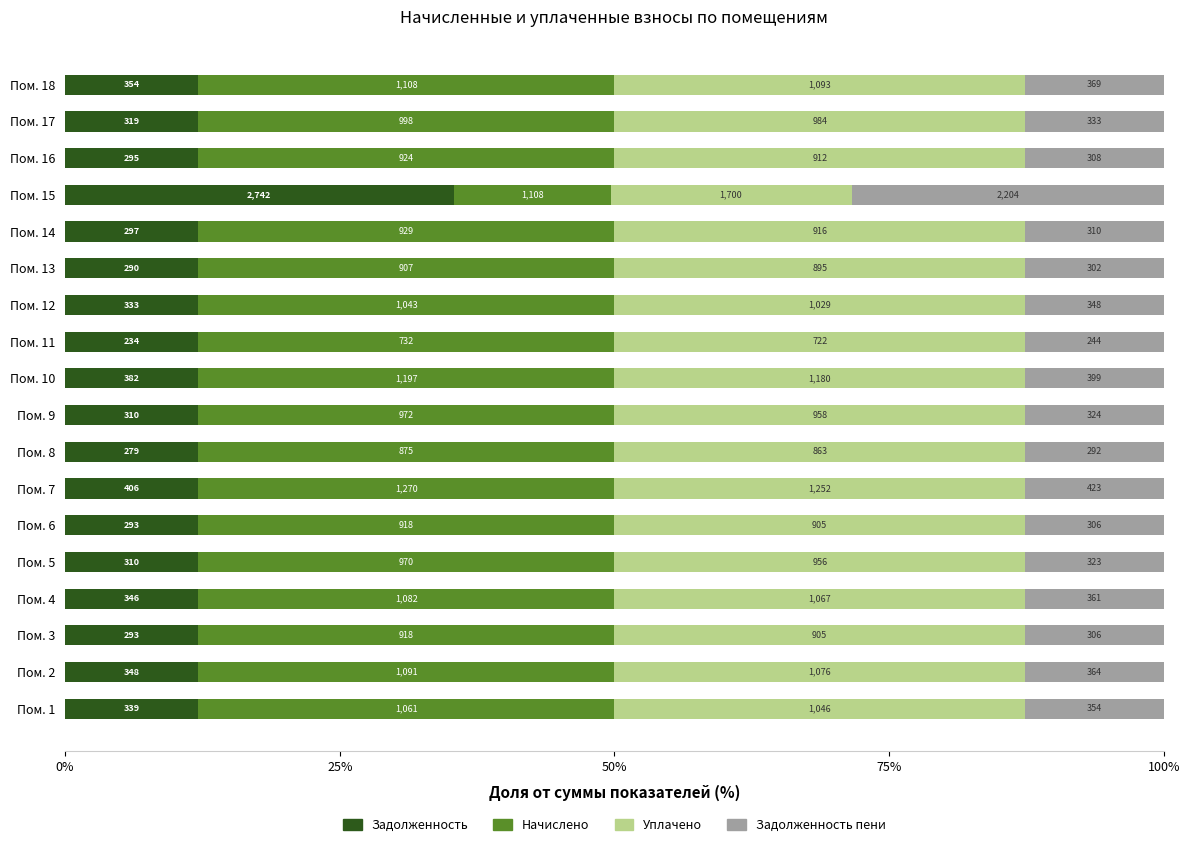

What are all the series names shown in the legend?

Задолженность, Начислено, Уплачено, Задолженность пени